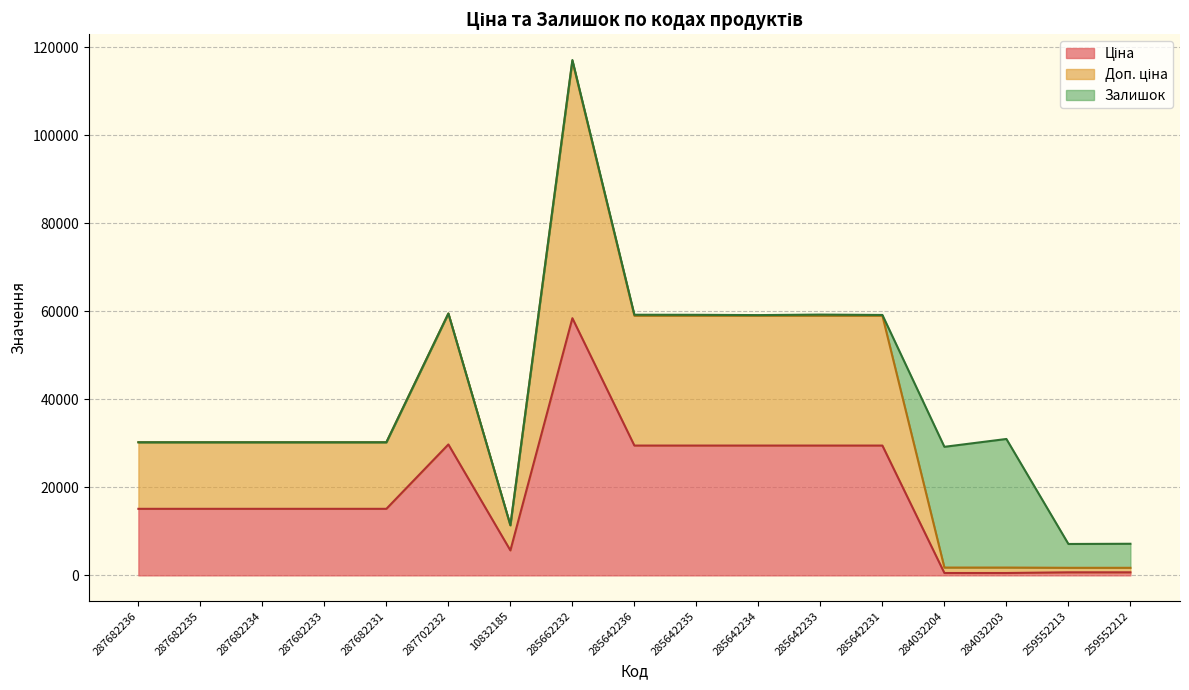

At which category is the sum across all series the highest?

285662232